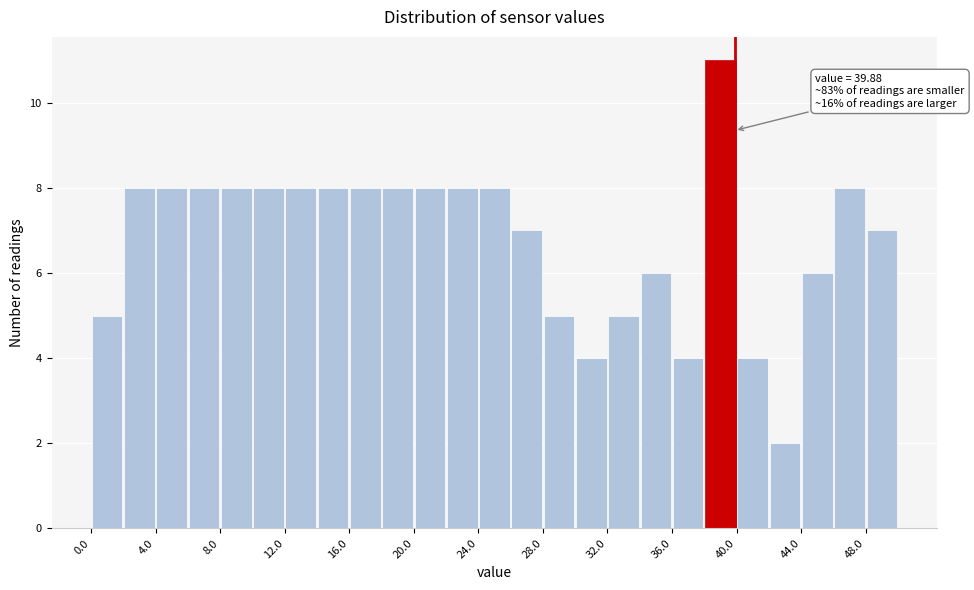

Over which range of the x-axis is the bar tallest?

38 to 40